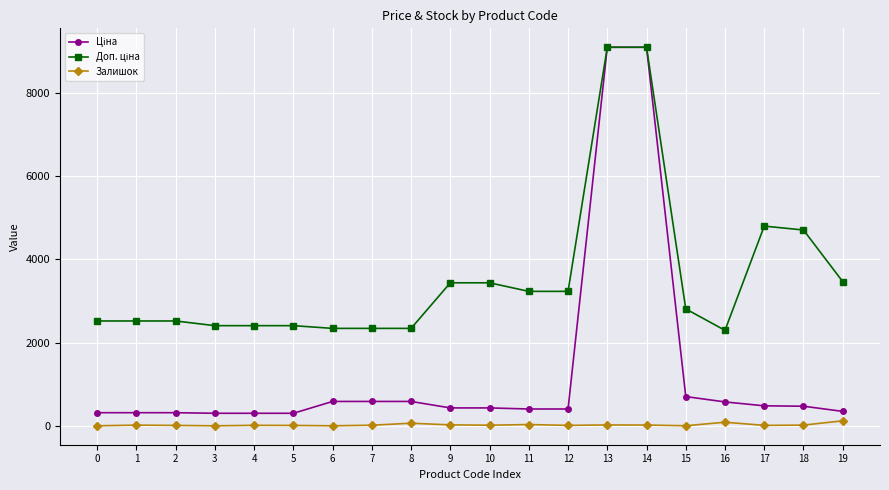

What is the maximum value shown in the chart?

9092.0